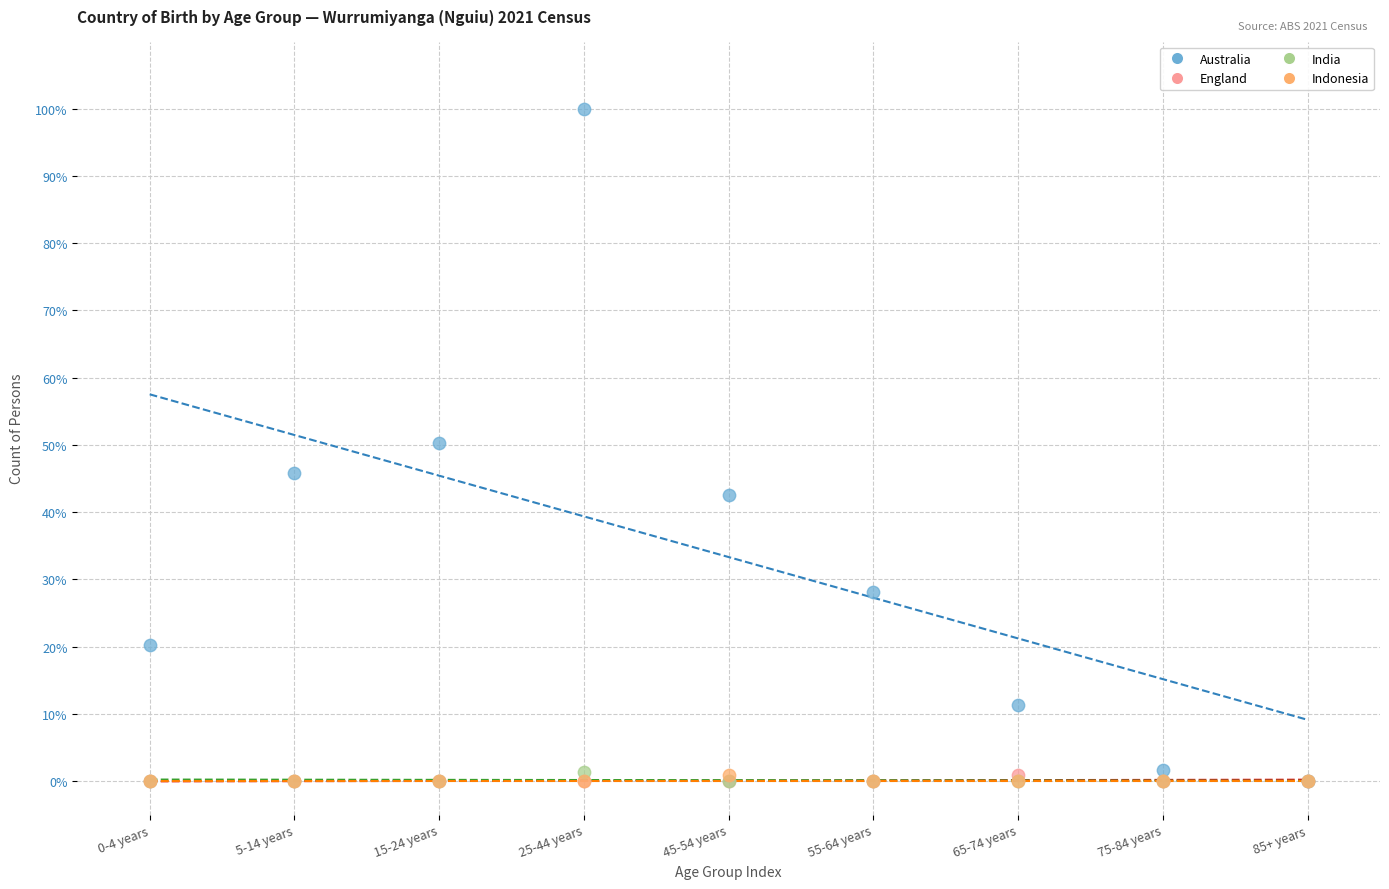

Which series reaches the maximum Y coordinate?

Australia